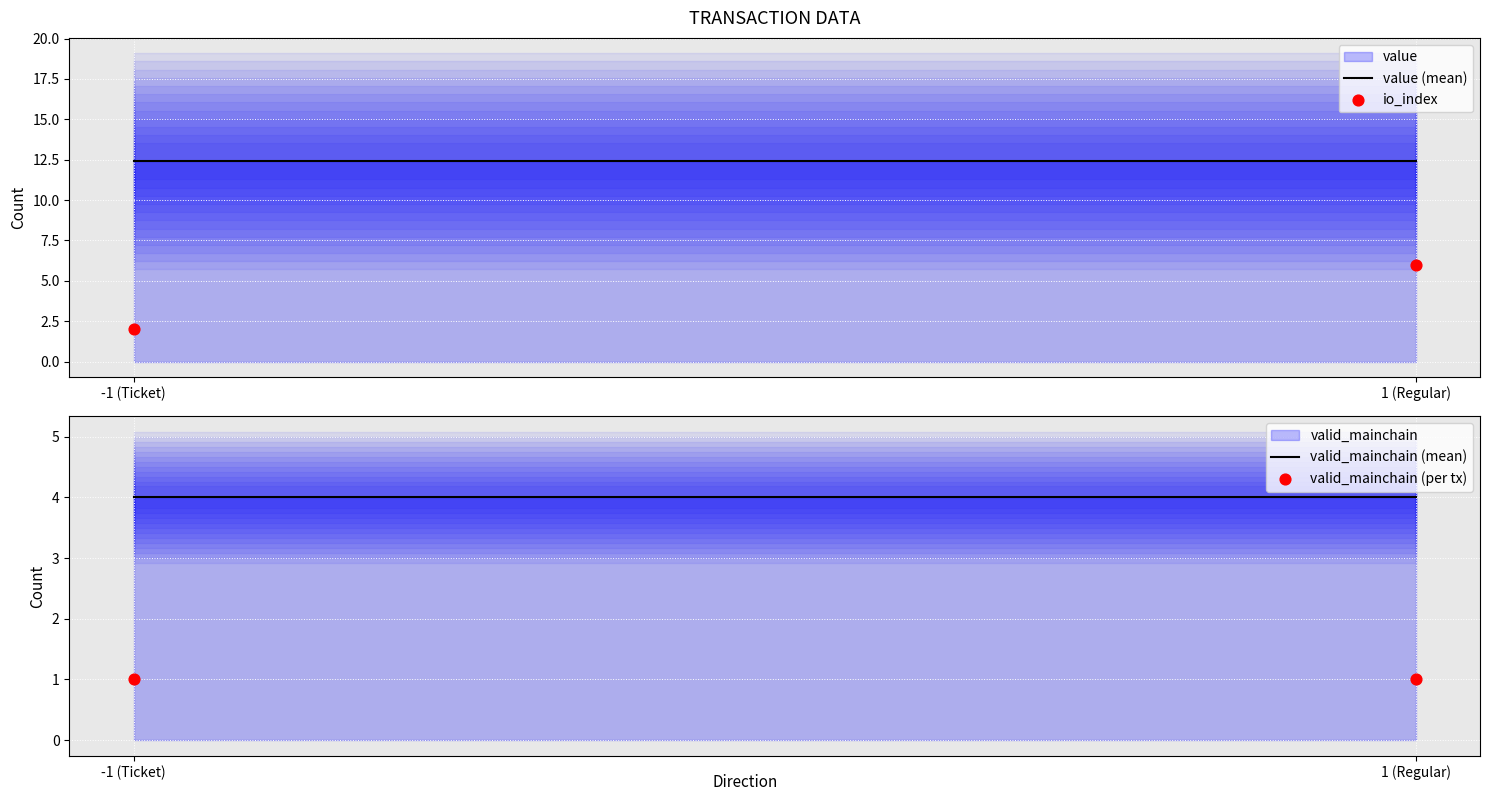

Which series reaches the maximum Y coordinate?

value (mean)